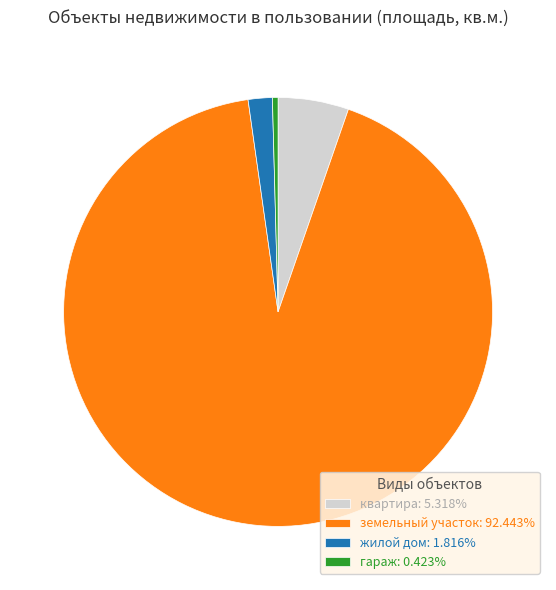

What is the ratio of the value at квартира: 5.318% to the value at жилой дом: 1.816%?

2.9